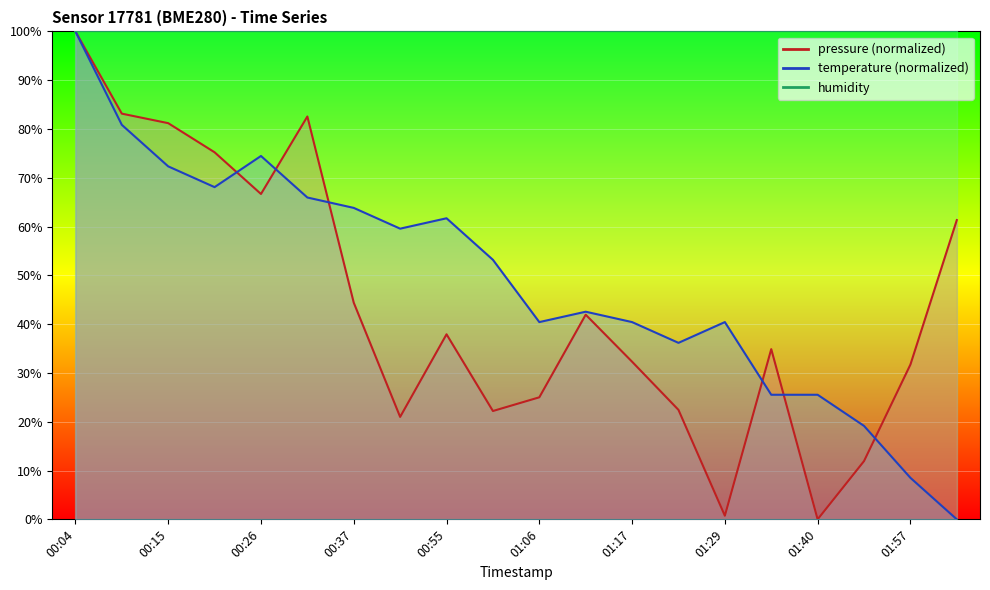

What is the sum of all temperature values?

978.7